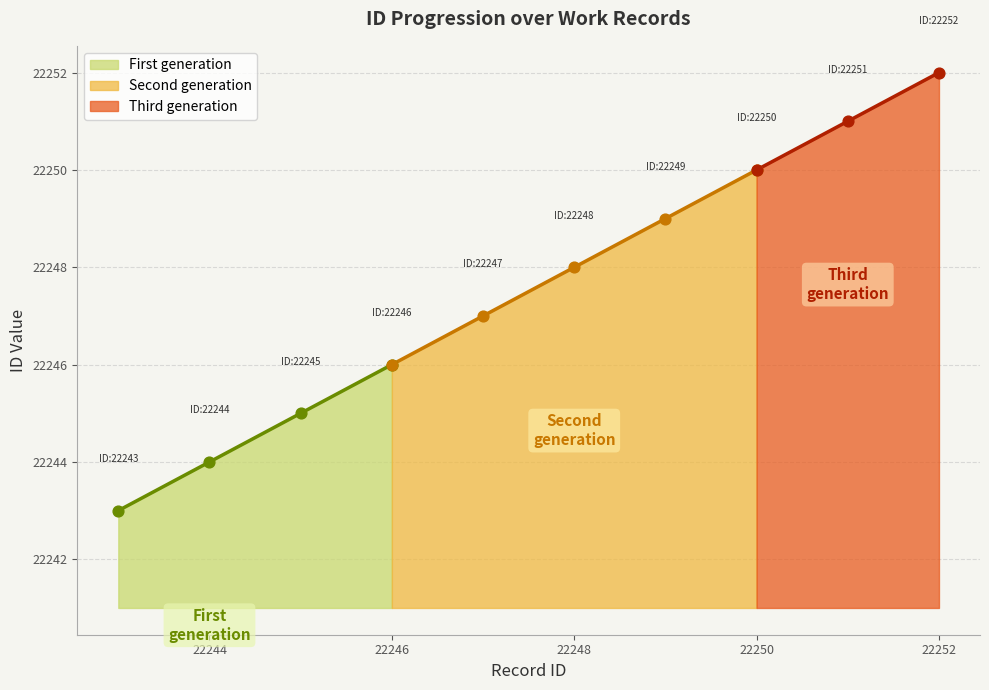

What is the maximum value for First generation?

22246